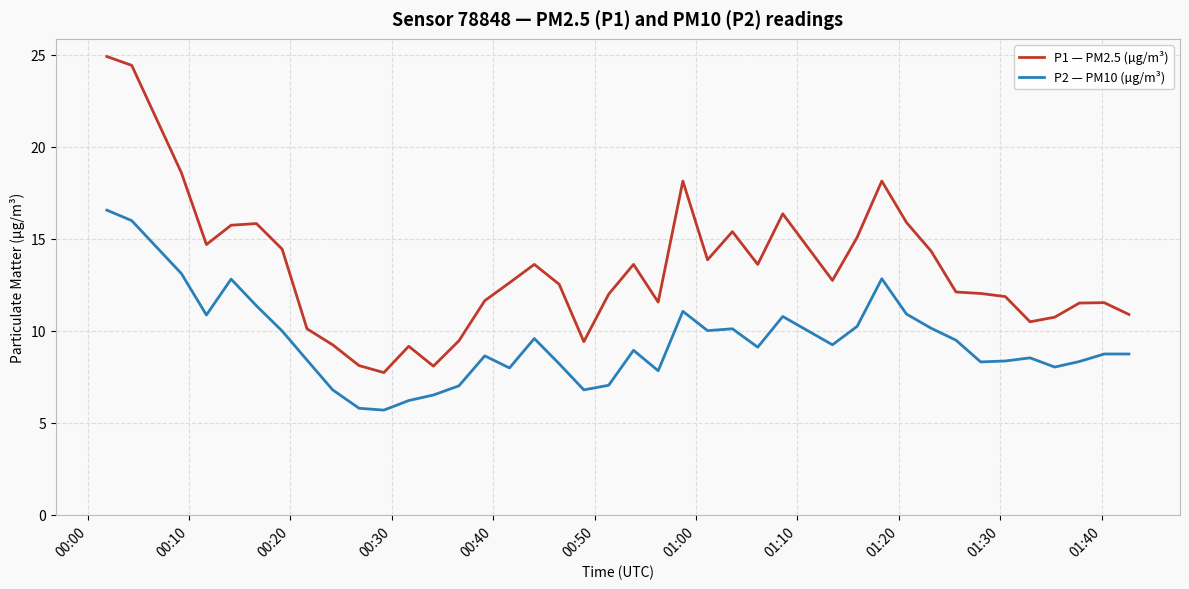

True or false: P2 — PM10 (µg/m³) and P1 — PM2.5 (µg/m³) intersect in this chart.

False